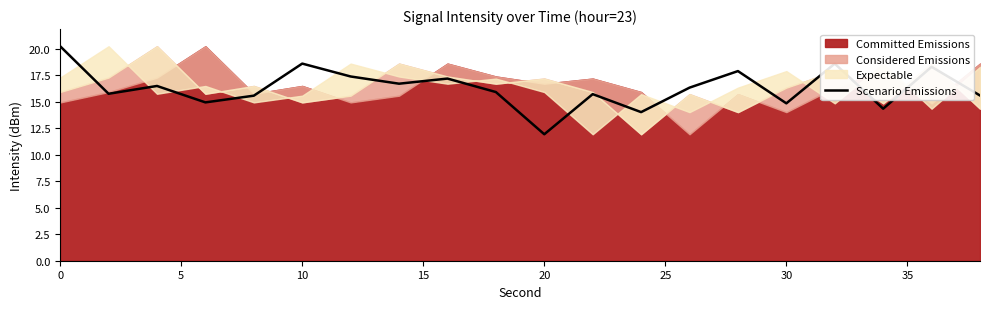

What is the greatest value displayed?

20.2